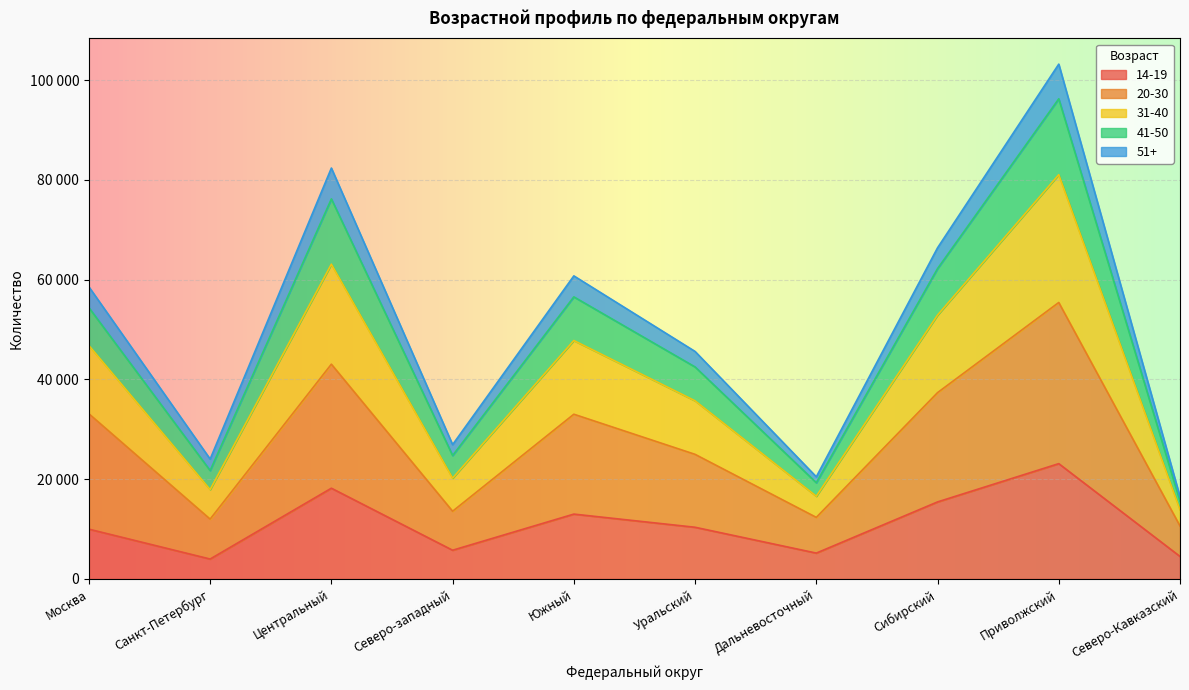

Does the chart display data point markers on the line(s)?

No